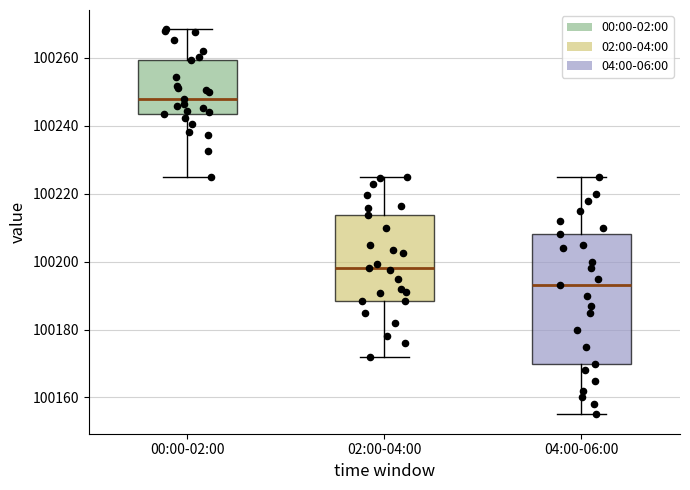

Reading left to right, transcribe this box plot: for each box, give where its median line is, the range the box spans, and where its two whiskers end, as read against the y-axis. The values are not printed on the chart, so give them approximately, as read against the axis.

00:00-02:00: median 100248, box 100244 to 100260, whiskers 100224 to 100268
02:00-04:00: median 100198, box 100188 to 100214, whiskers 100172 to 100224
04:00-06:00: median 100194, box 100170 to 100208, whiskers 100156 to 100226